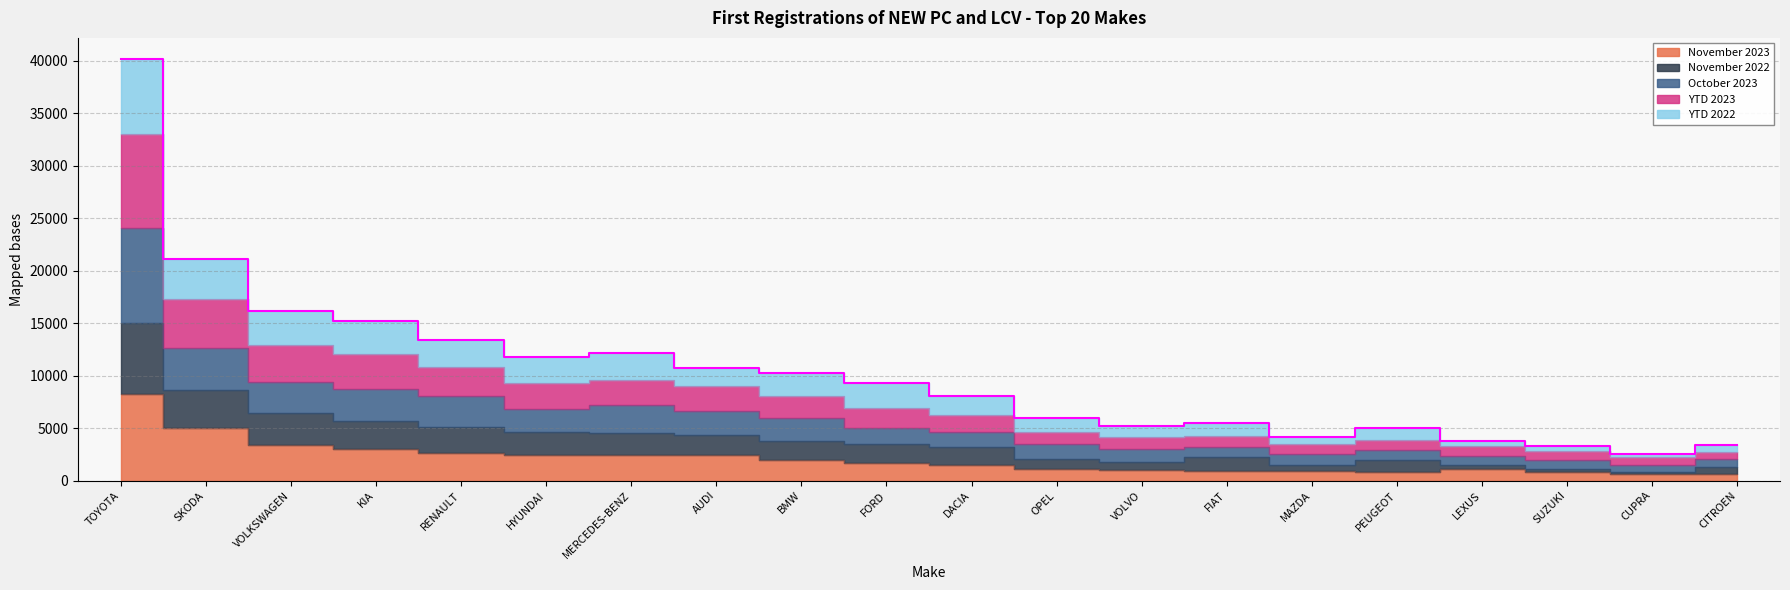

What position from the left is KIA?

4